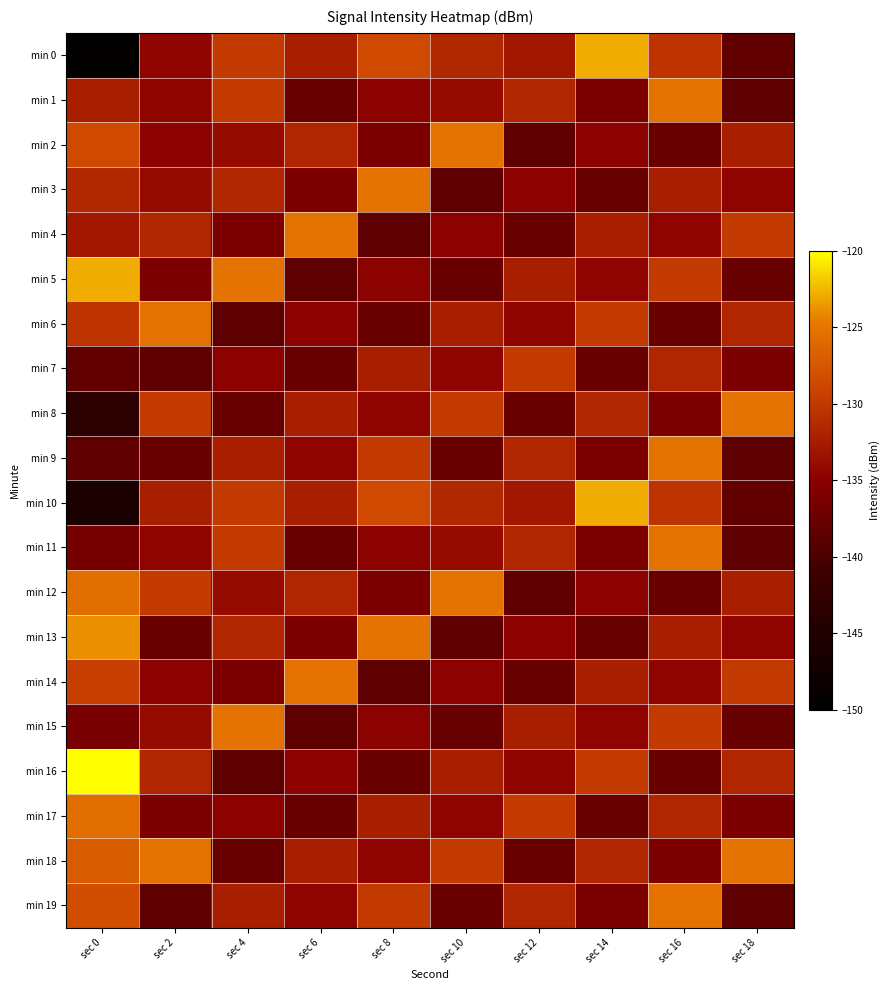

What is the minimum value shown in the chart?

-149.5